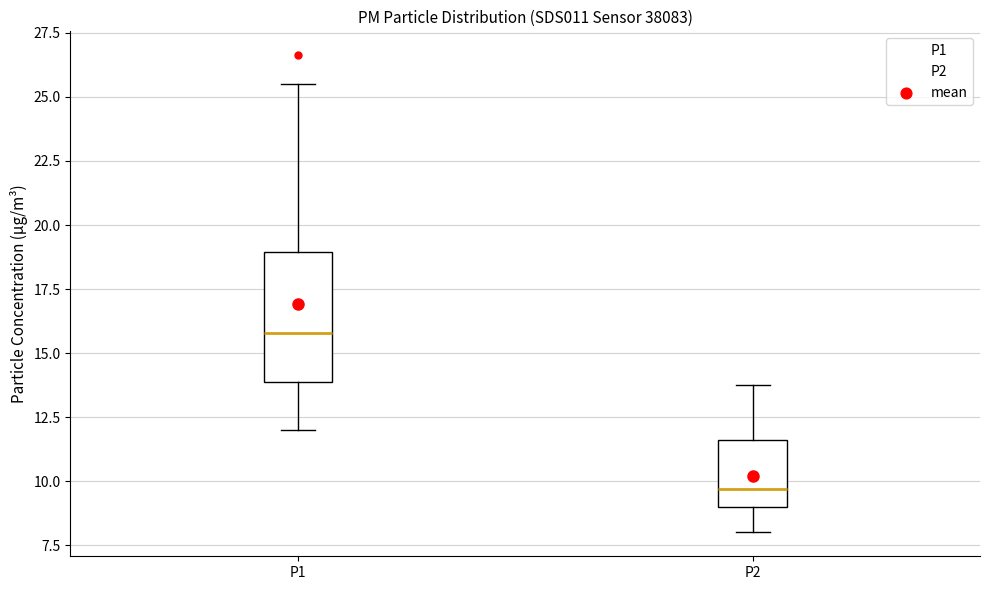

Reading left to right, read every box against the y-axis: the position of its median line, the range the box covers, and the ends of its whiskers. The values are not printed on the chart, so give them approximately, as read against the axis.

P1: median 16.0, box 14.0 to 19.0, whiskers 12.0 to 25.5
P2: median 9.5, box 9.0 to 11.5, whiskers 8.0 to 14.0